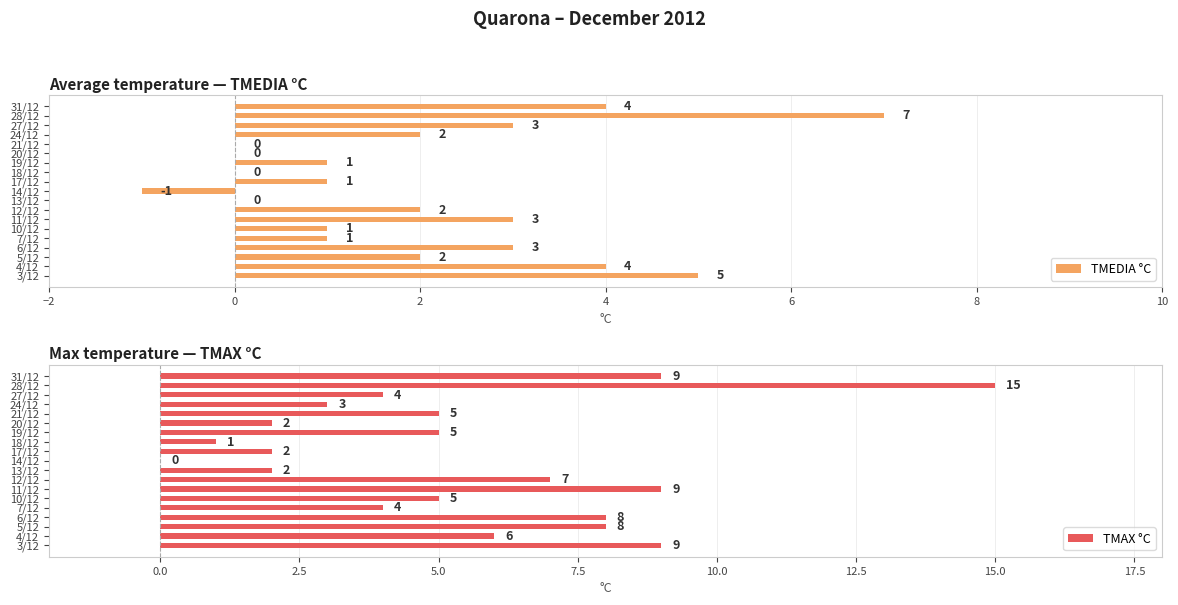

Reading left to right, list all the values displayed in this chart.

TMEDIA °C: 5	4	2	3	1	1	3	2	0	-1	1	0	1	0	0	2	3	7	4
TMAX °C: 9	6	8	8	4	5	9	7	2	0	2	1	5	2	5	3	4	15	9